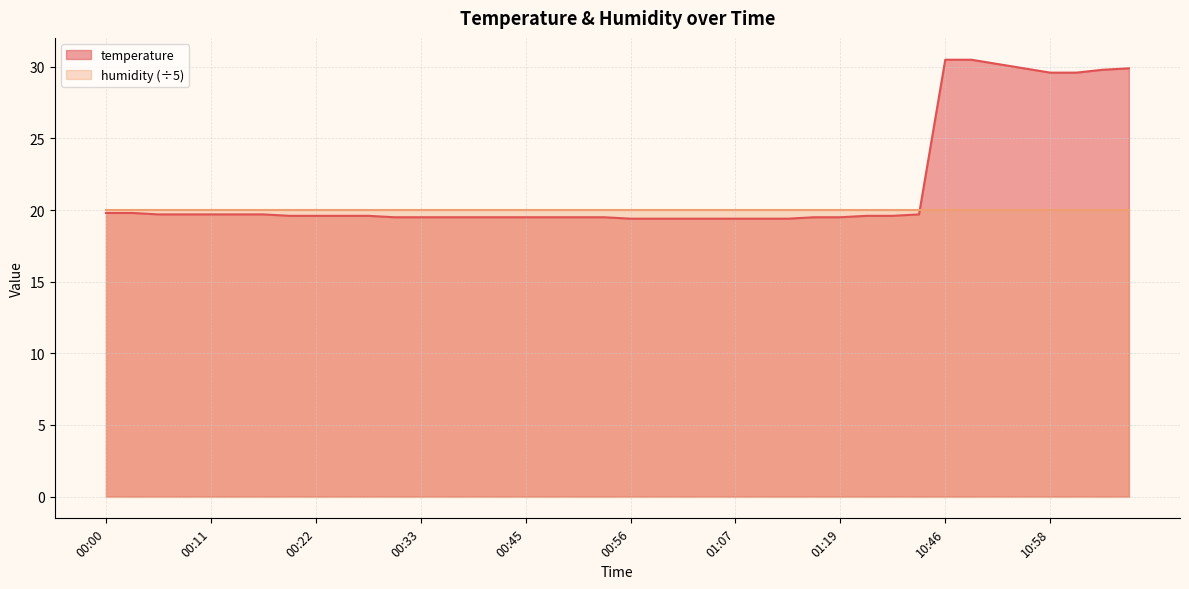

List the labels in order of value, smallest first.

00:56, 00:59, 01:01, 01:04, 01:07, 01:10, 01:13, 00:31, 00:33, 00:36, 00:39, 00:42, 00:45, 00:47, 00:50, 00:53, 01:16, 01:19, 00:19, 00:22, 00:25, 00:28, 01:22, 01:25, 00:05, 00:08, 00:11, 00:14, 00:17, 10:43, 00:00, 00:03, 10:58, 11:00, 11:03, 10:55, 11:06, 10:52, 10:46, 10:49